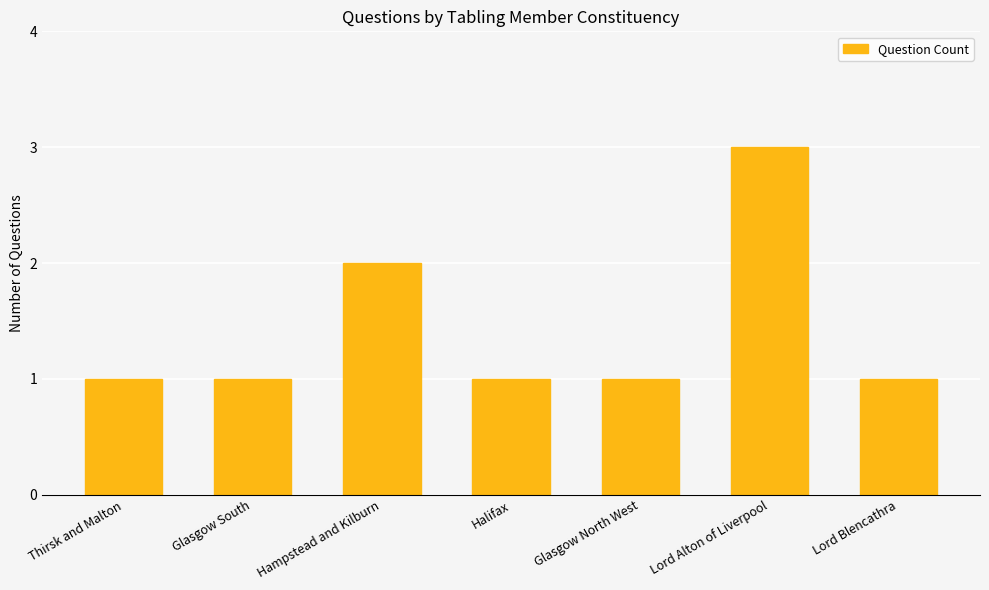

What is the smallest value displayed?

1